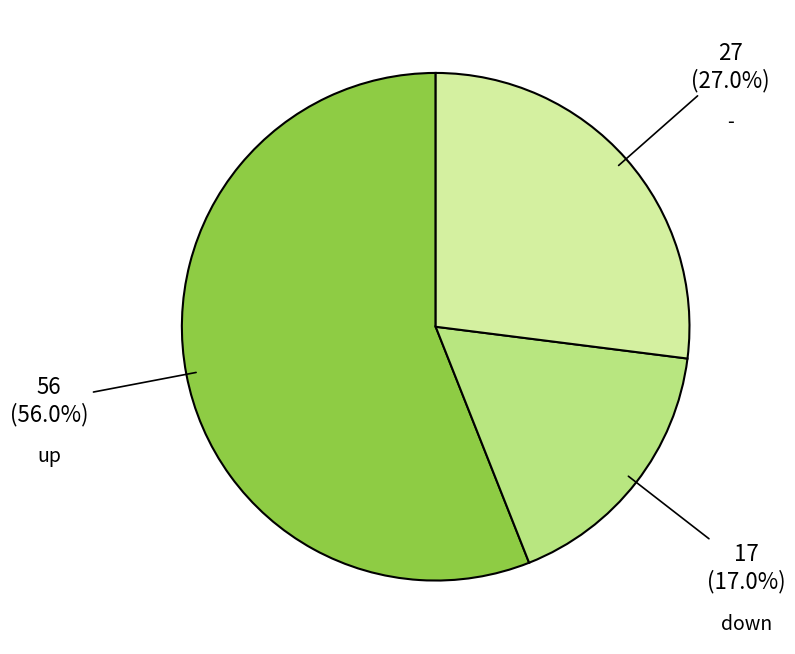

True or false: down accounts for 11% of the total.

False